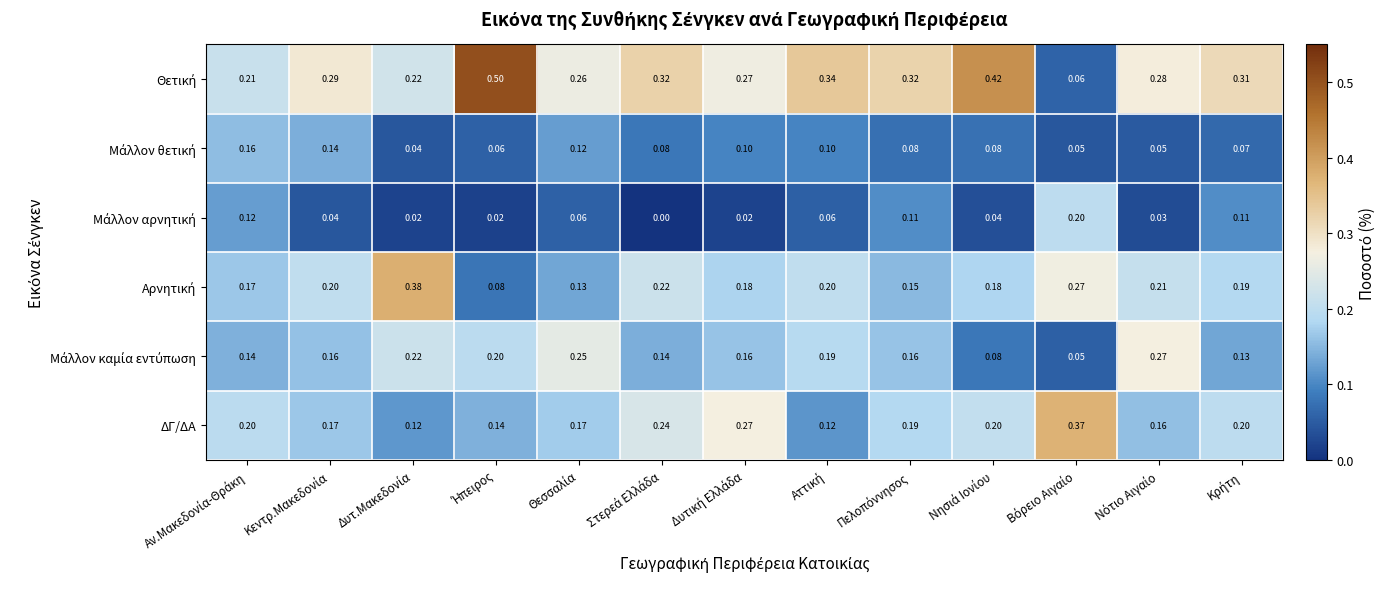

Count the number of categories in the chart.

13